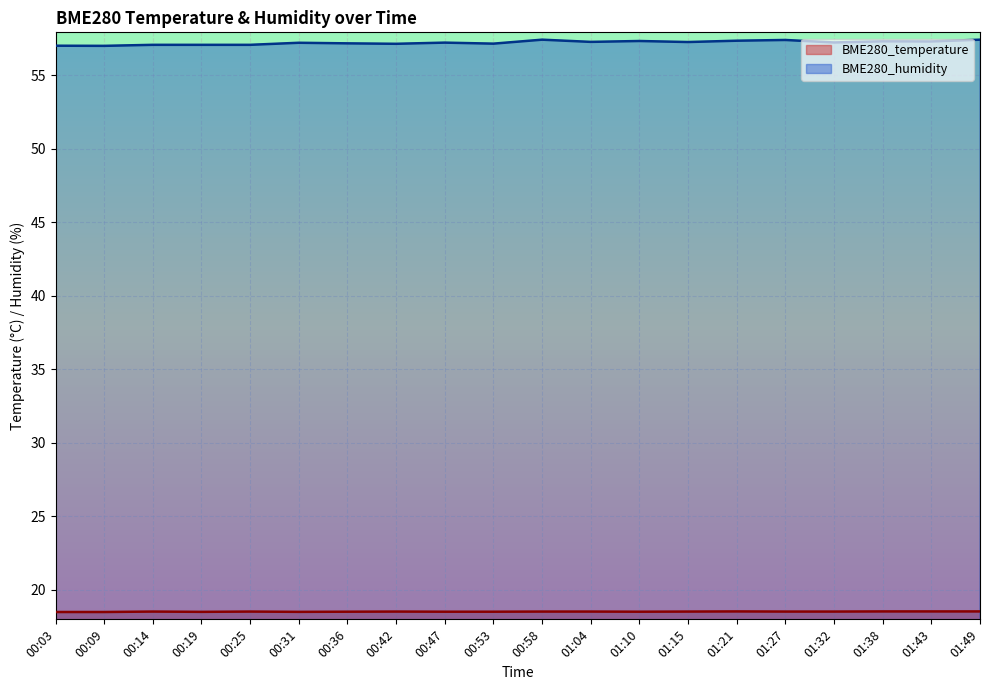

The value of BME280_temperature at 01:21 is 18.5. True or false?

True